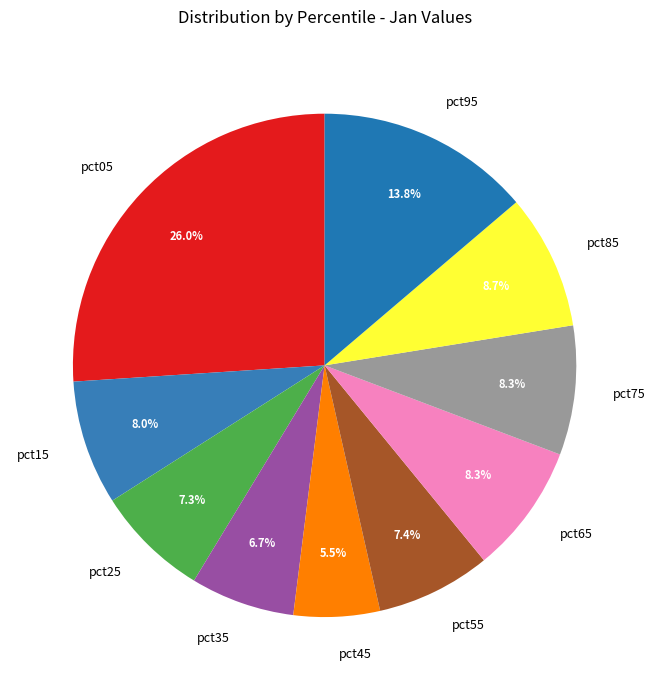

What is the largest slice in the pie chart?

pct05